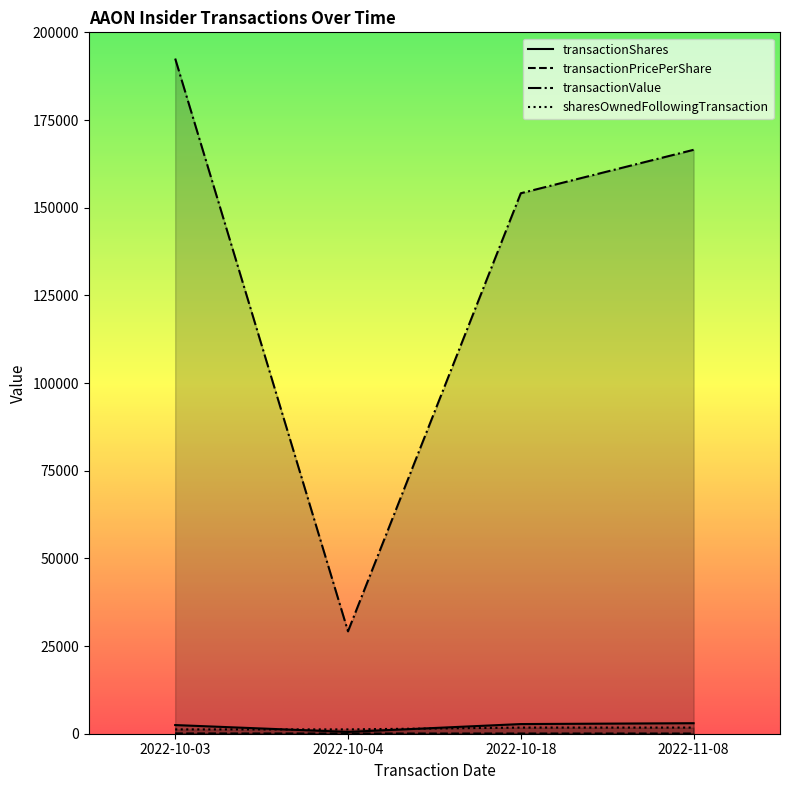

How many lines are shown in the chart?

4